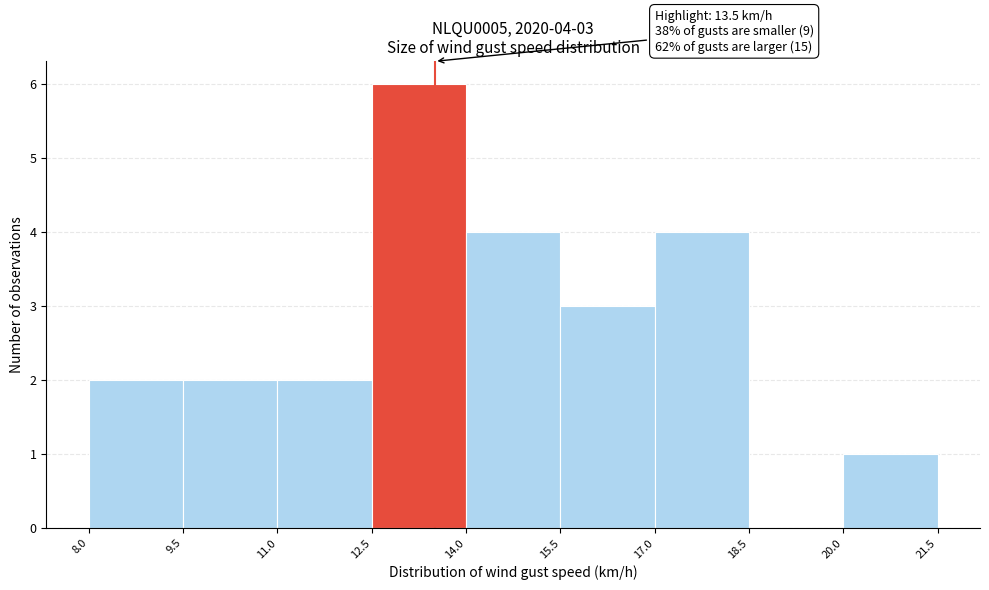

Over which range of the x-axis is the bar tallest?

12.5 to 14.0